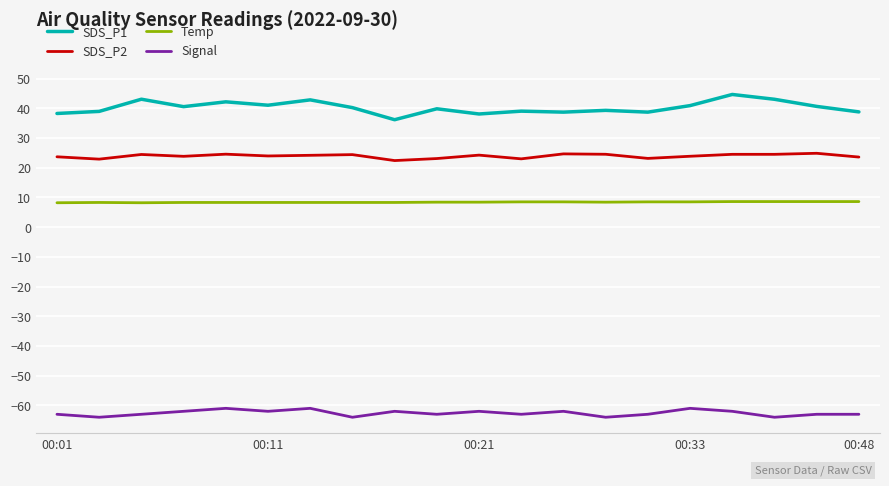

True or false: Signal has more than 1 points higher than both neighbors.

True